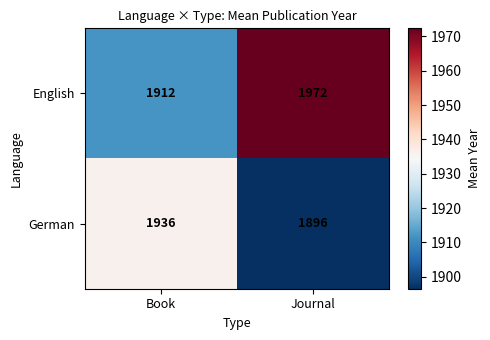

At which label is English closest to 1942?

Book